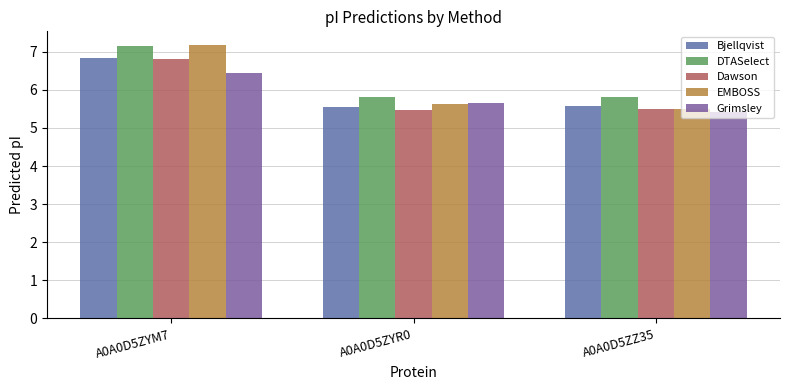

Reading left to right, extract all data points from this chart.

Bjellqvist: A0A0D5ZYM7=6.8	A0A0D5ZYR0=5.5	A0A0D5ZZ35=5.6
DTASelect: A0A0D5ZYM7=7.2	A0A0D5ZYR0=5.8	A0A0D5ZZ35=5.8
Dawson: A0A0D5ZYM7=6.8	A0A0D5ZYR0=5.5	A0A0D5ZZ35=5.5
EMBOSS: A0A0D5ZYM7=7.2	A0A0D5ZYR0=5.6	A0A0D5ZZ35=5.5
Grimsley: A0A0D5ZYM7=6.4	A0A0D5ZYR0=5.7	A0A0D5ZZ35=5.4